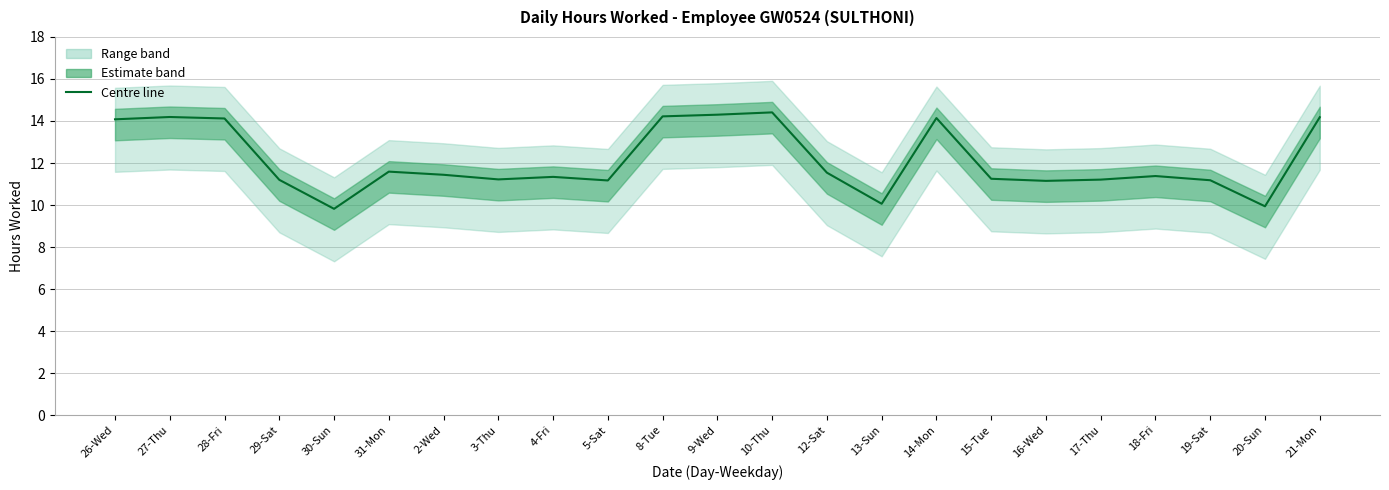

At which category does the data reach its first local valley?

30-Sun